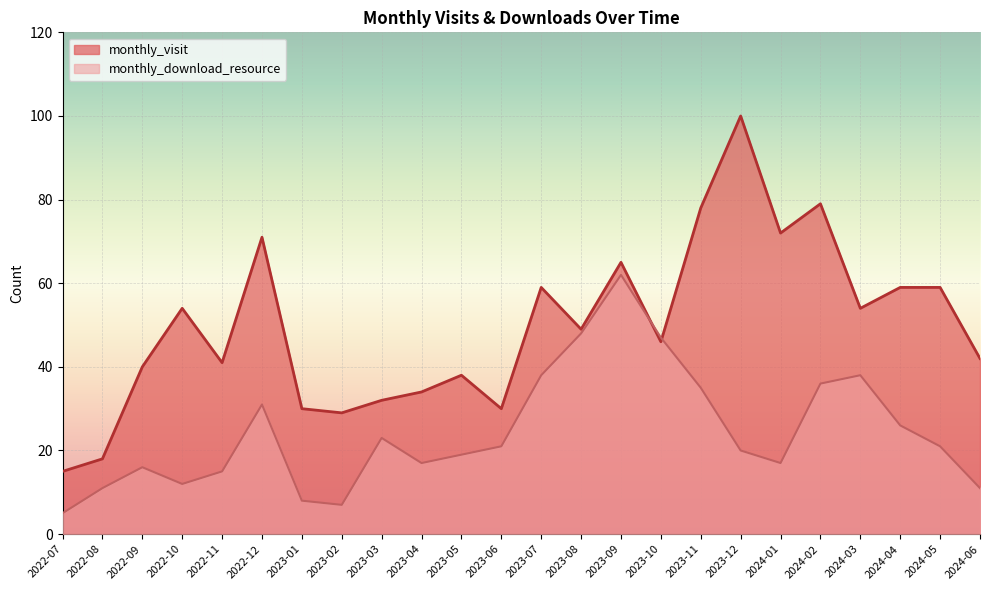

Where is monthly_download_resource nearest to the value 33?

2022-12